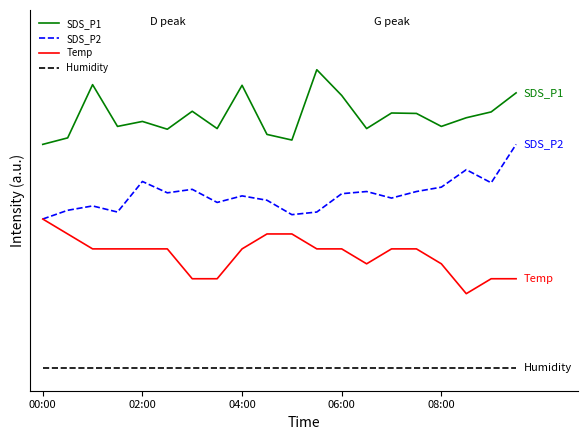

Does the chart have visible grid lines?

No